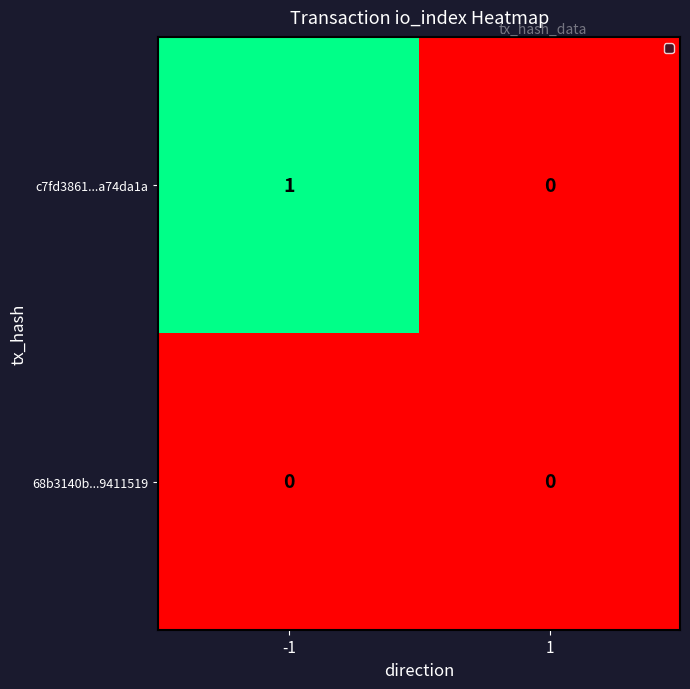

Which series has the largest range (max minus min)?

c7fd3861...a74da1a